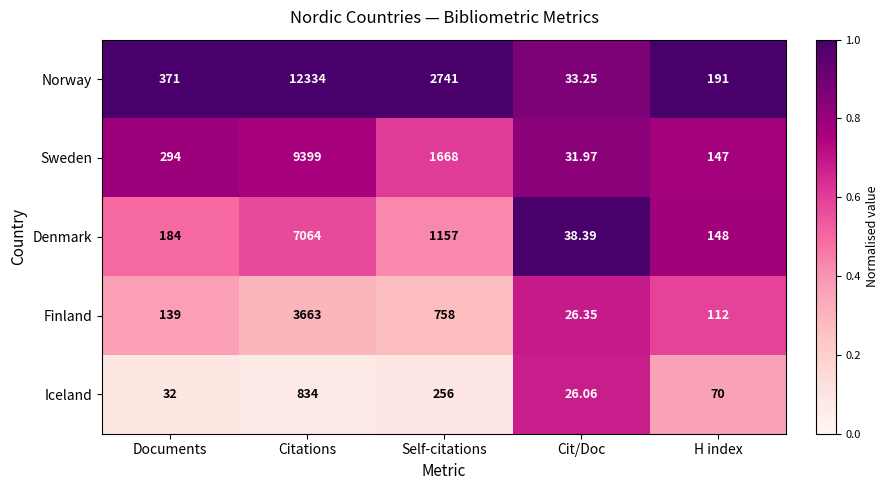

Which category has the lowest value across all series?

Cit/Doc